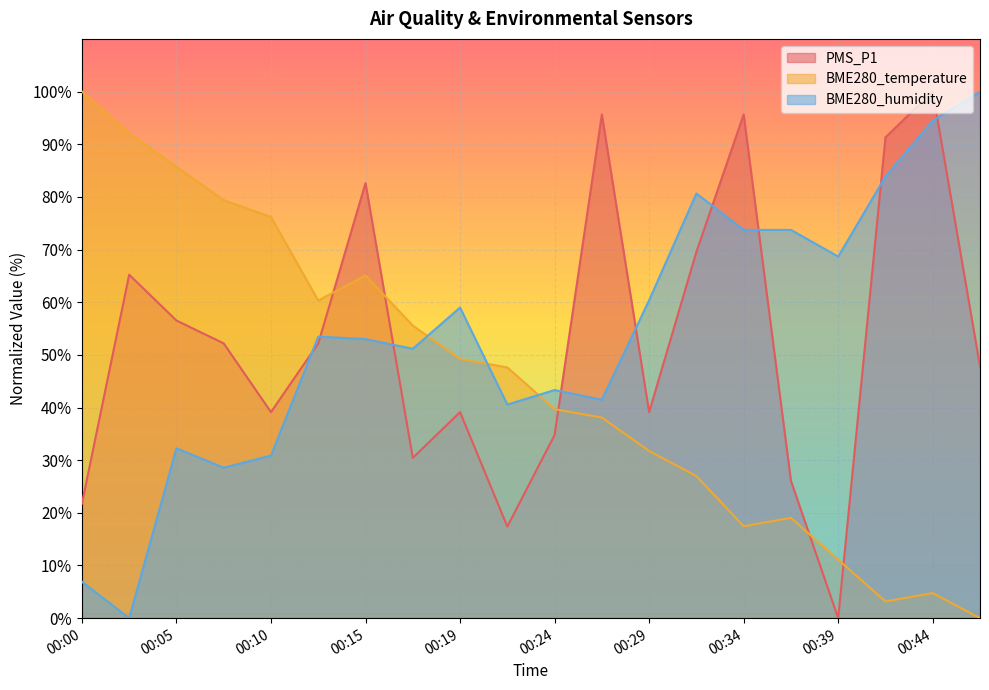

Which category has the highest value across all series?

00:44